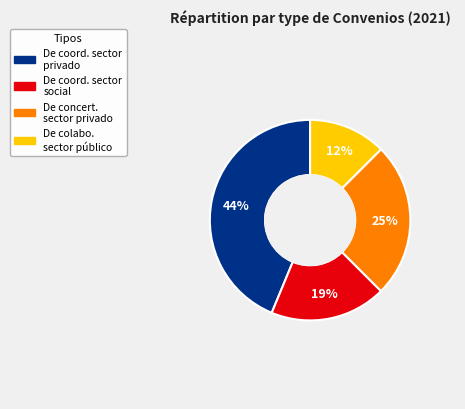

Is there any slice that represents more than half of the pie?

No